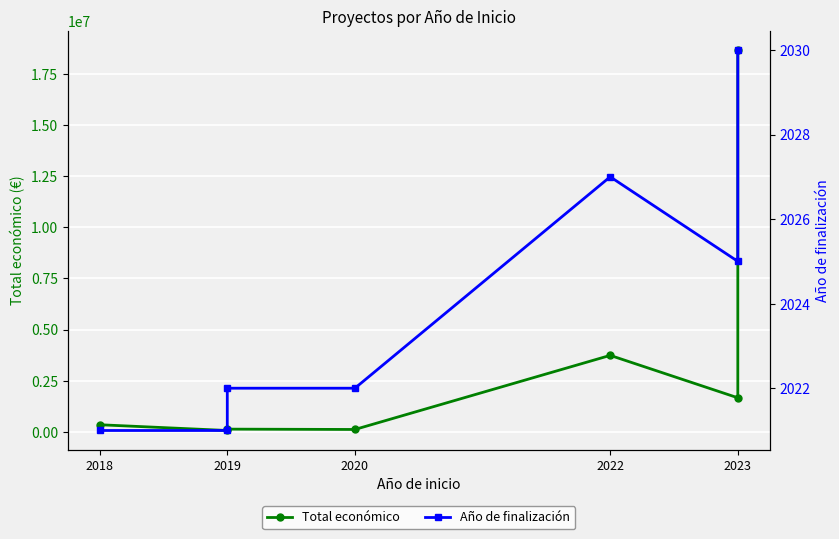

What is the value of the Total económico point at the 7th from the left?

18656636